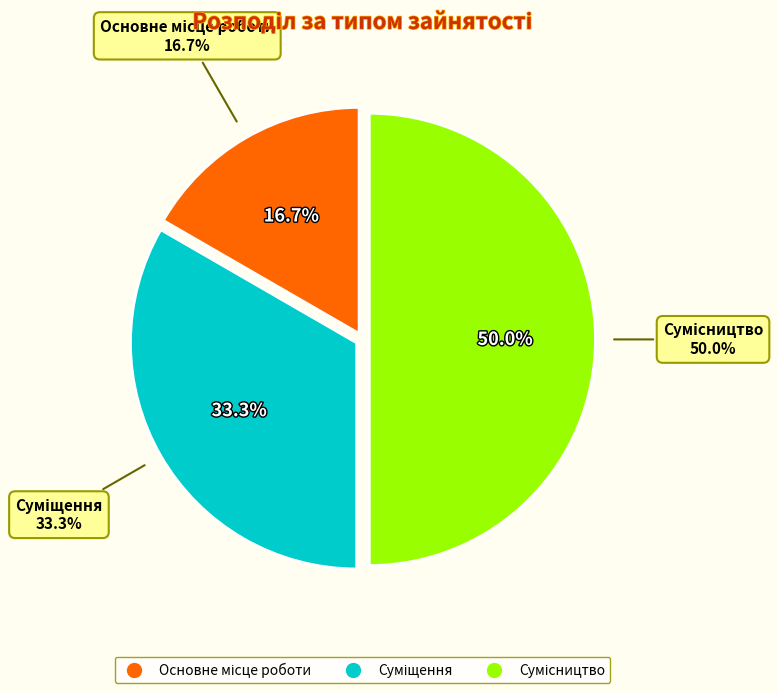

To the nearest percent, what is the difference between the Основне місце роботи and Сумісництво slice percentages?

33%